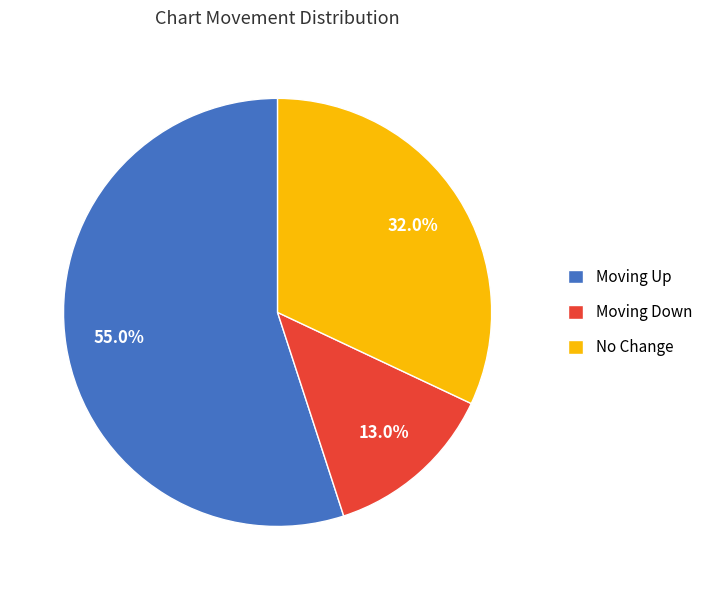

What is the majority slice?

Moving Up